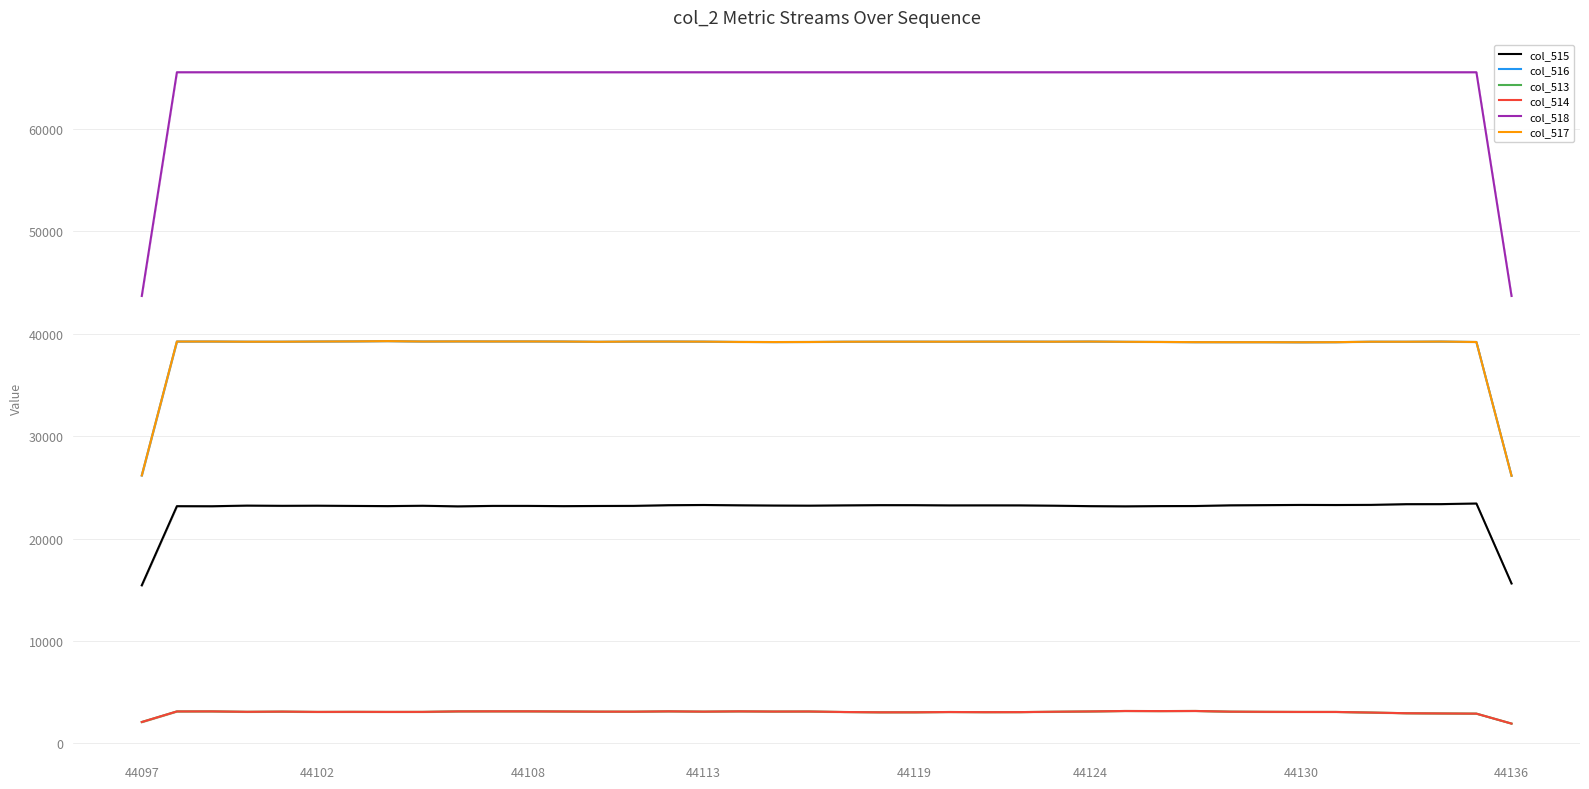

Where does the col_513 series first go above 3095?

44102